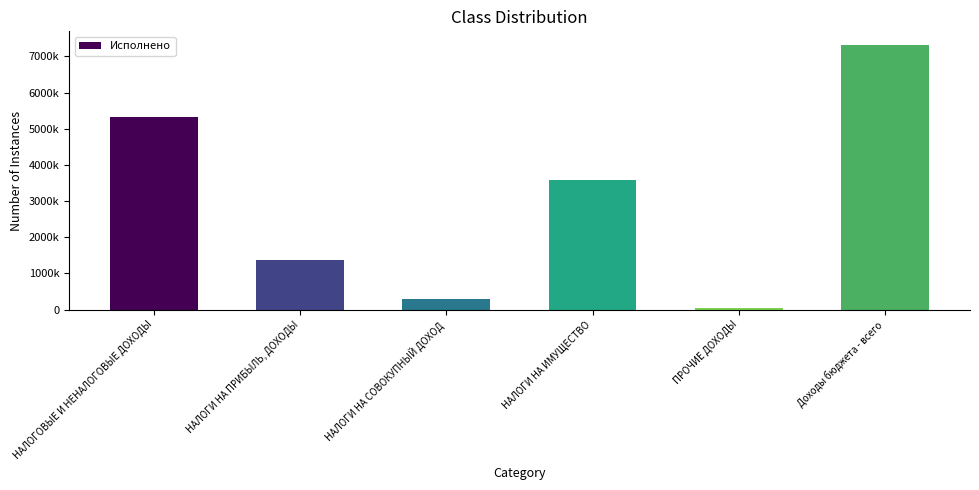

List the labels in order of value, largest first.

Доходы бюджета - всего, НАЛОГОВЫЕ И НЕНАЛОГОВЫЕ ДОХОДЫ, НАЛОГИ НА ИМУЩЕСТВО, НАЛОГИ НА ПРИБЫЛЬ, ДОХОДЫ, НАЛОГИ НА СОВОКУПНЫЙ ДОХОД, ПРОЧИЕ ДОХОДЫ